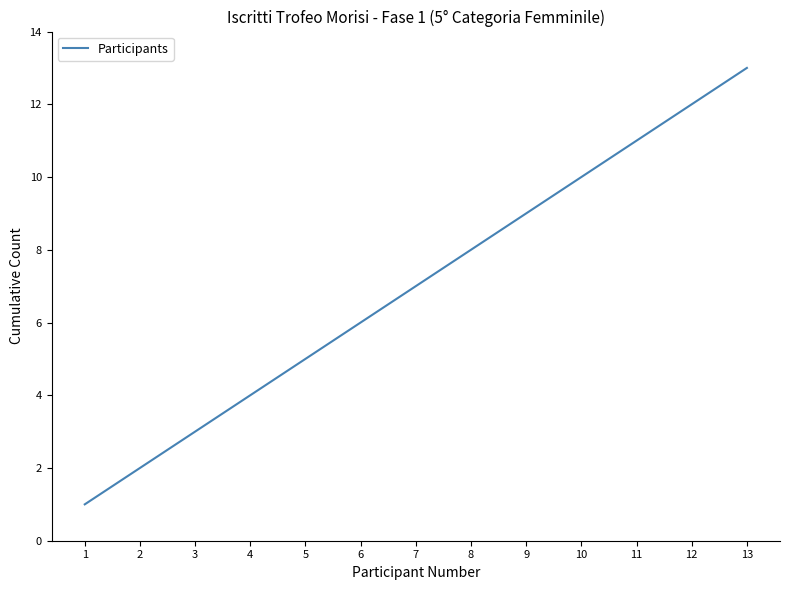

What is the minimum value shown in the chart?

1